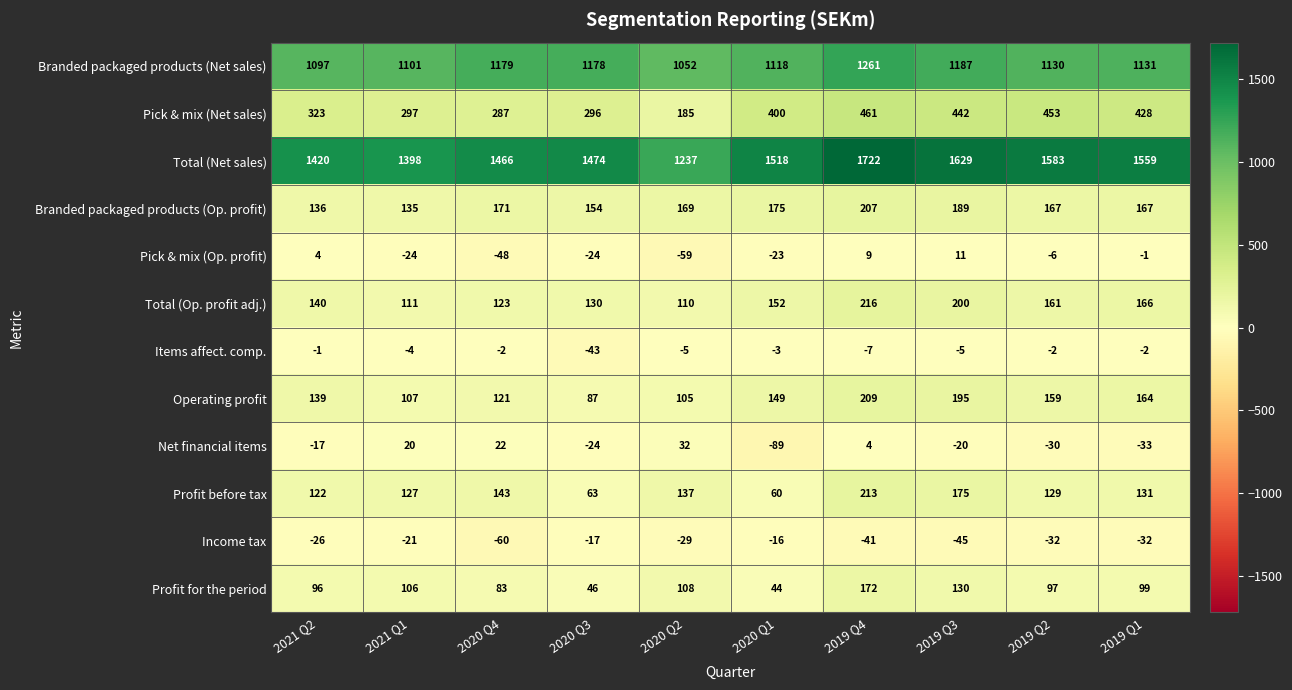

Which series has the largest total across all categories?

Total (Net sales)